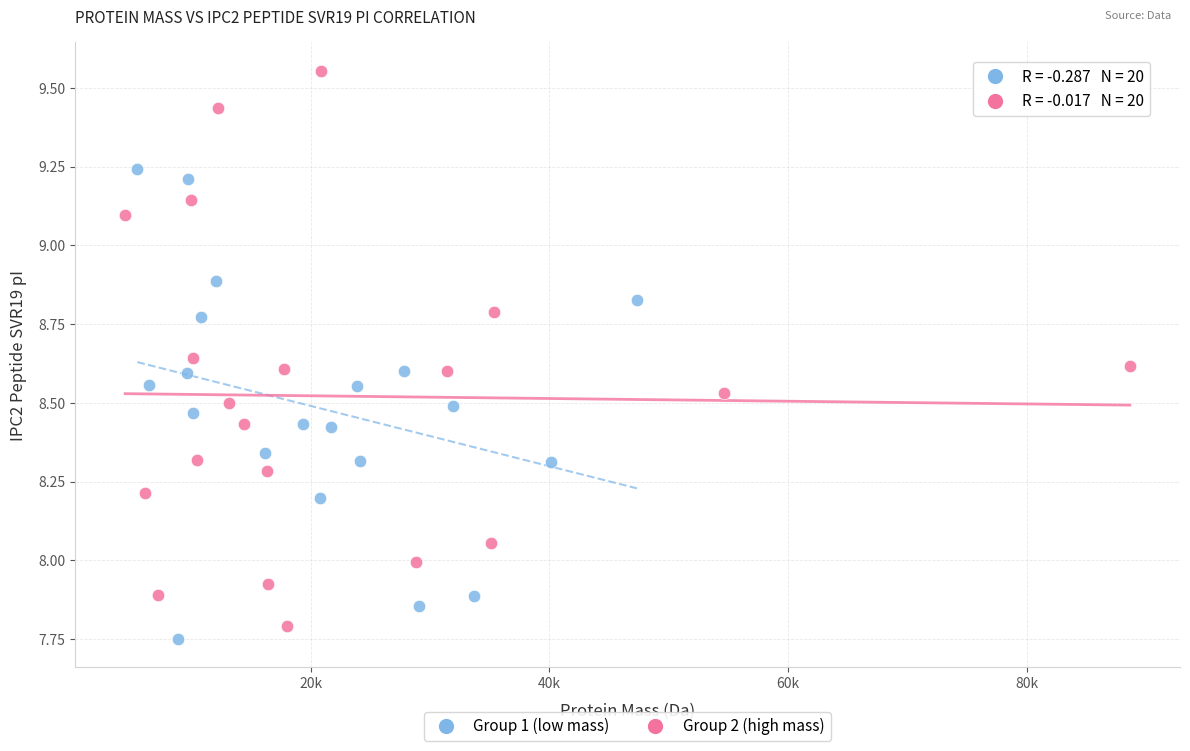

Which series has the widest spread of Y values?

Group 2 (high mass)